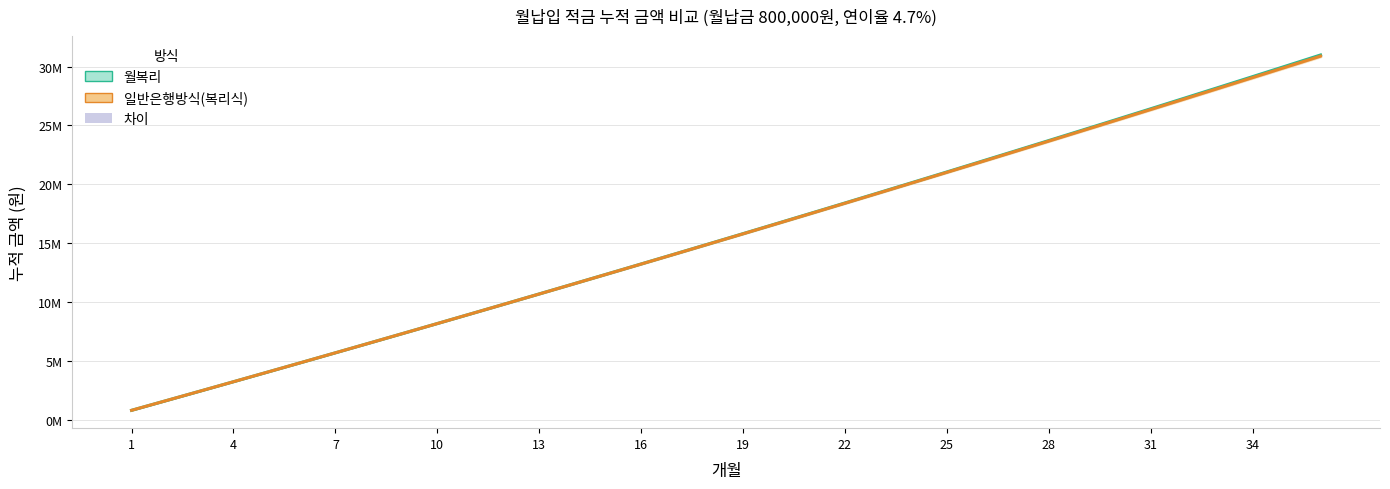

Which series has the largest range (max minus min)?

월복리